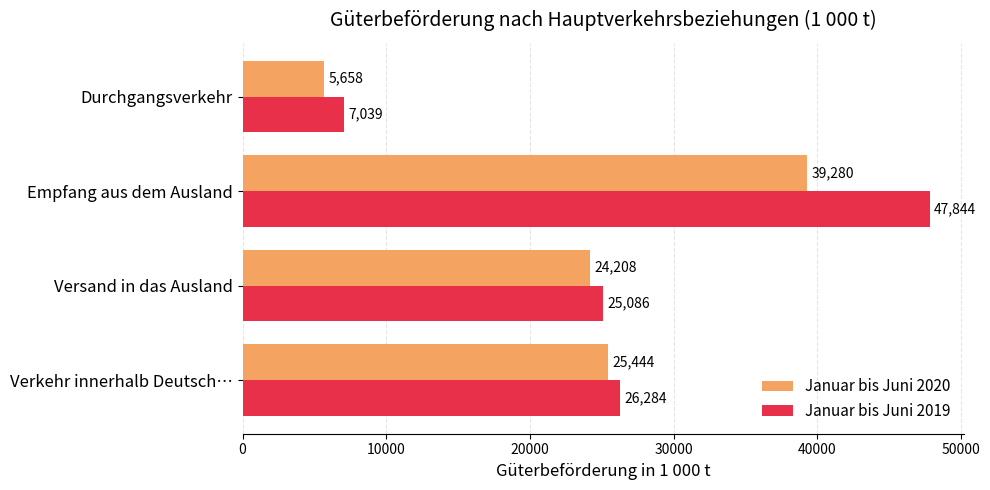

List the labels in order of Januar bis Juni 2020 value, smallest first.

Durchgangsverkehr, Versand in das Ausland, Verkehr innerhalb Deutsch…, Empfang aus dem Ausland